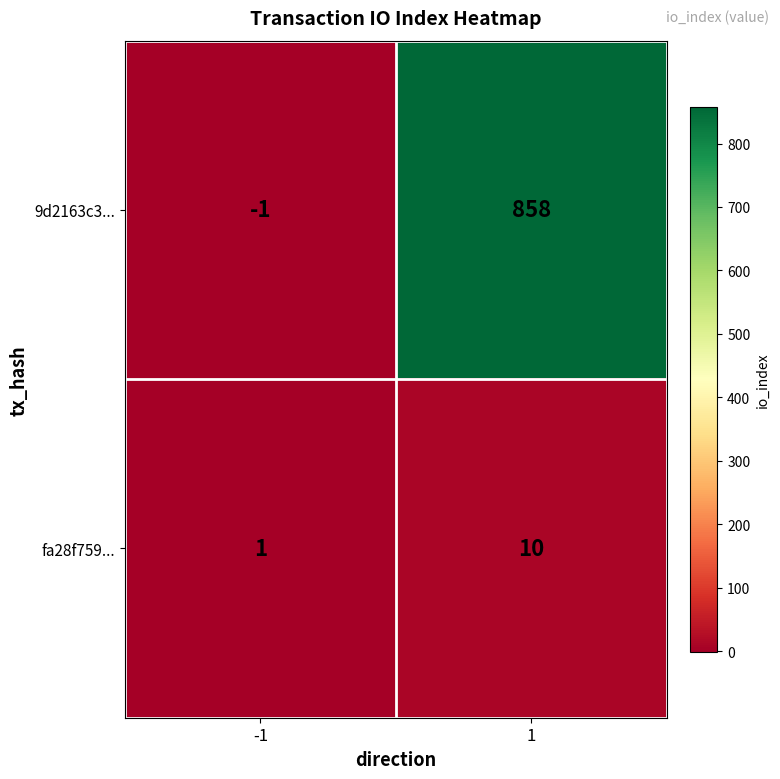

Reading left to right, list all the values displayed in this chart.

9d2163c3...: -1	858
fa28f759...: 1	10